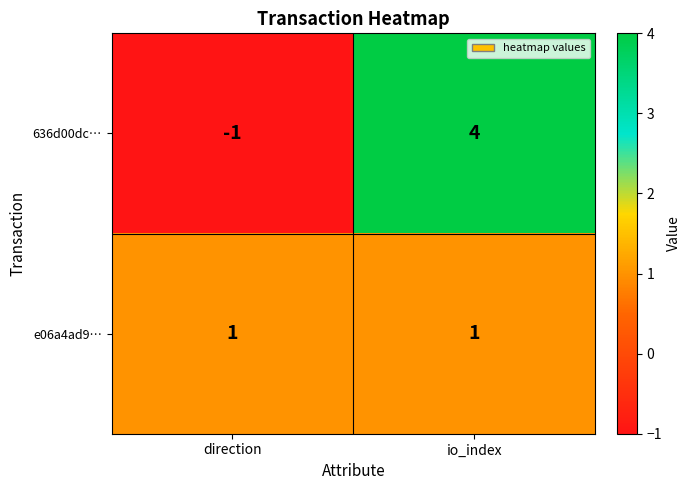

What is the sum of all 636d00dc… values?

3